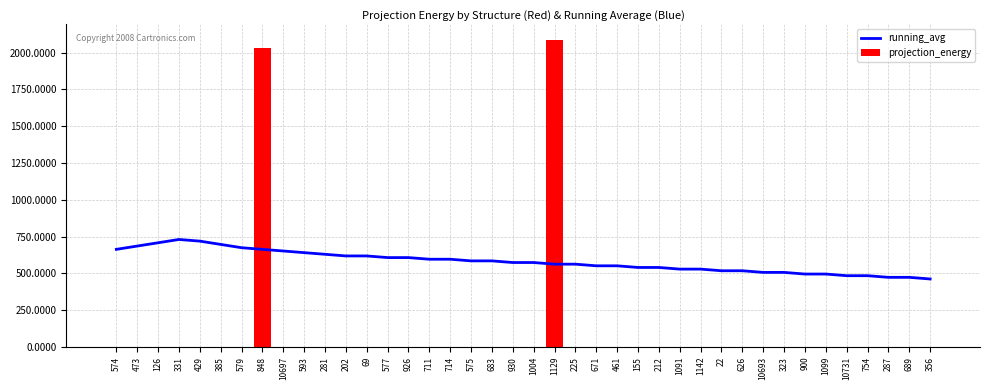

How many distinct data groups are displayed?

2